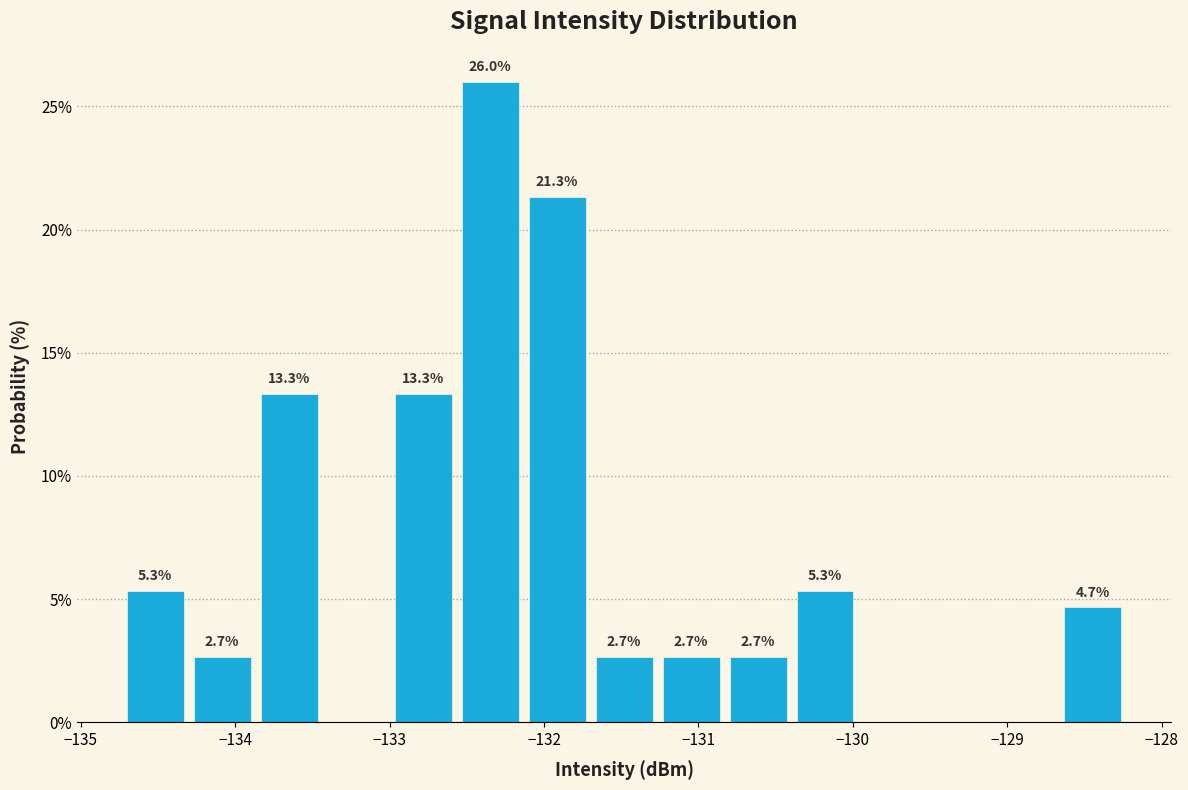

Over which range of the x-axis is the bar tallest?

-132.6 to -132.1